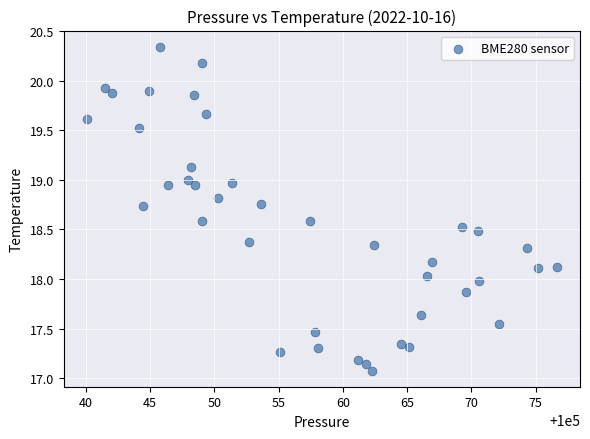

What is the range of X values (max minus min)?

36.5